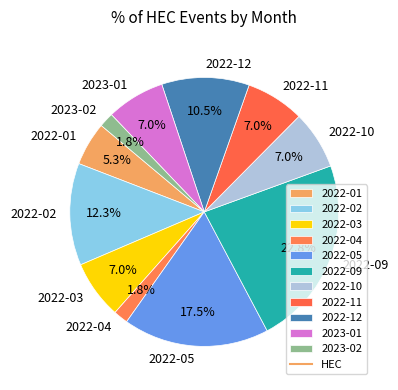

Between 2022-02 and 2023-02, which is larger?

2022-02